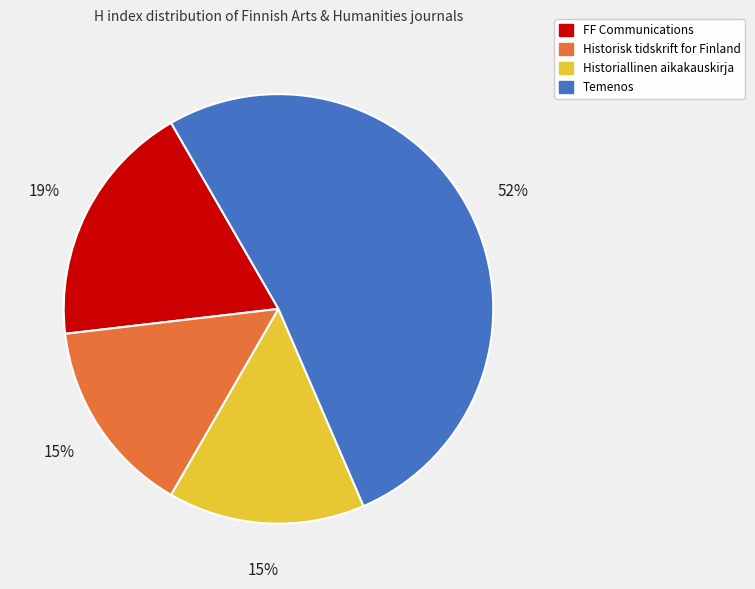

Count the number of slices in the pie.

4